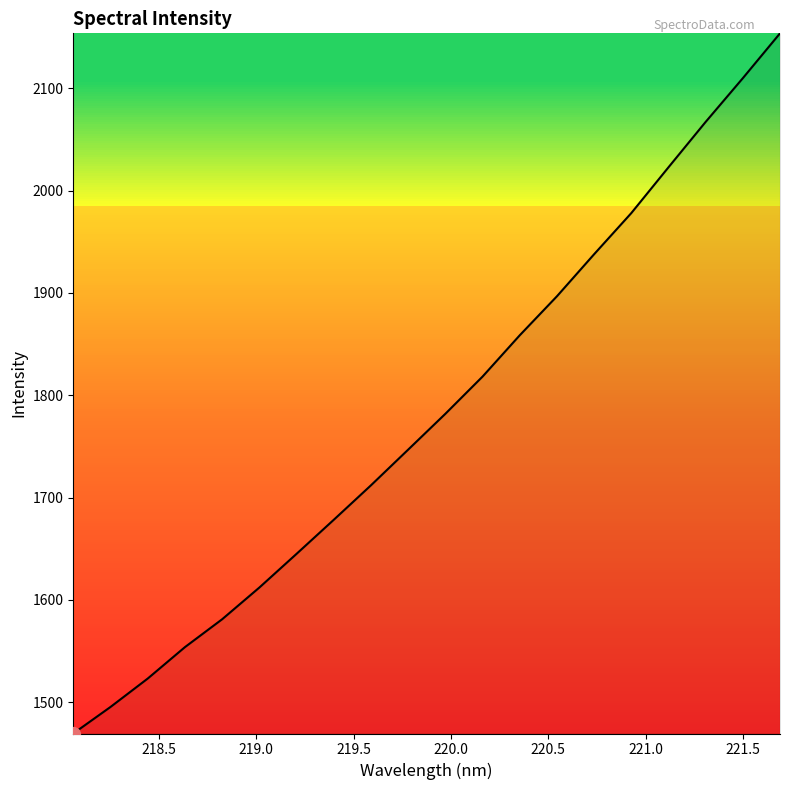

How many lines are shown in the chart?

1